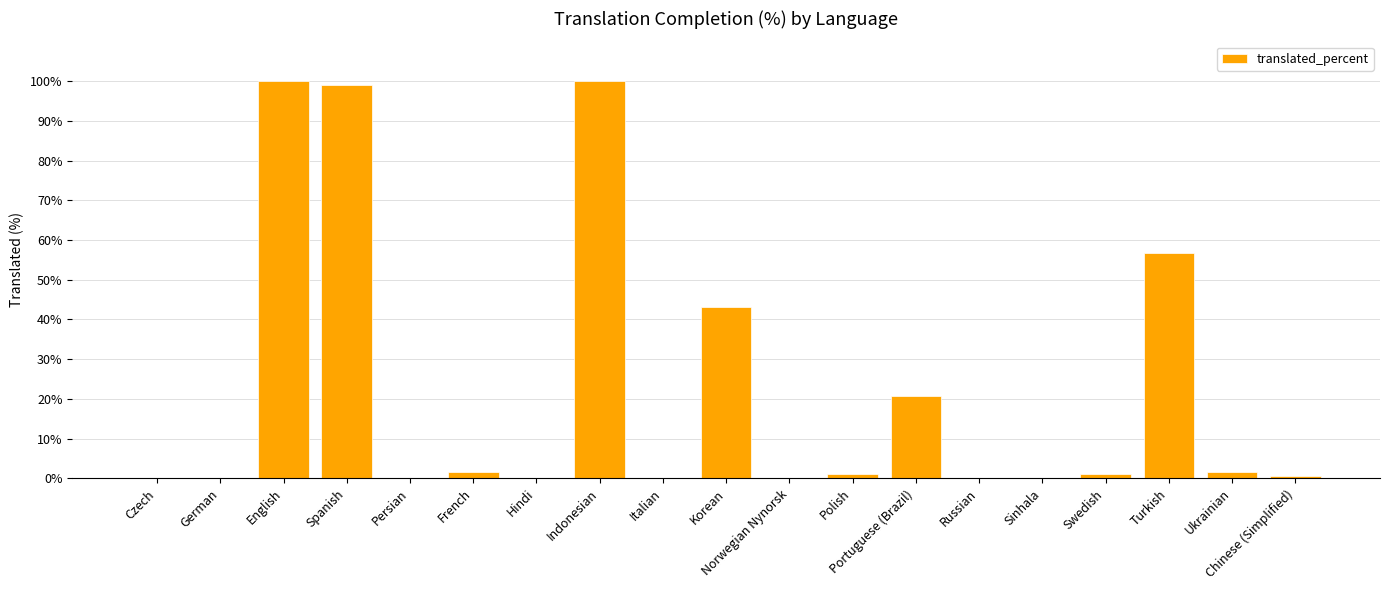

Reading left to right, list all the values displayed in this chart.

Czech=0.0	German=0.0	English=100.0	Spanish=98.9	Persian=0.0	French=1.6	Hindi=0.0	Indonesian=100.0	Italian=0.0	Korean=43.0	Norwegian Nynorsk=0.0	Polish=1.0	Portuguese (Brazil)=20.8	Russian=0.0	Sinhala=0.0	Swedish=1.0	Turkish=56.6	Ukrainian=1.6	Chinese (Simplified)=0.5